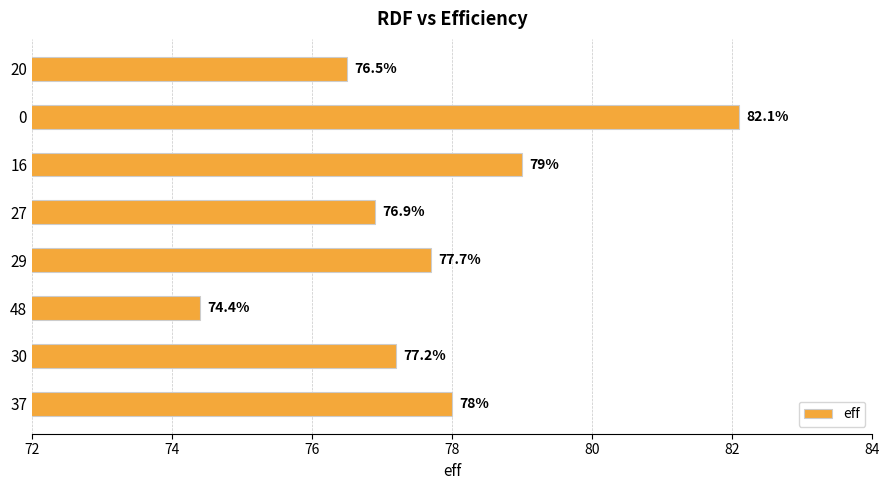

At which label is the value closest to 78?

37